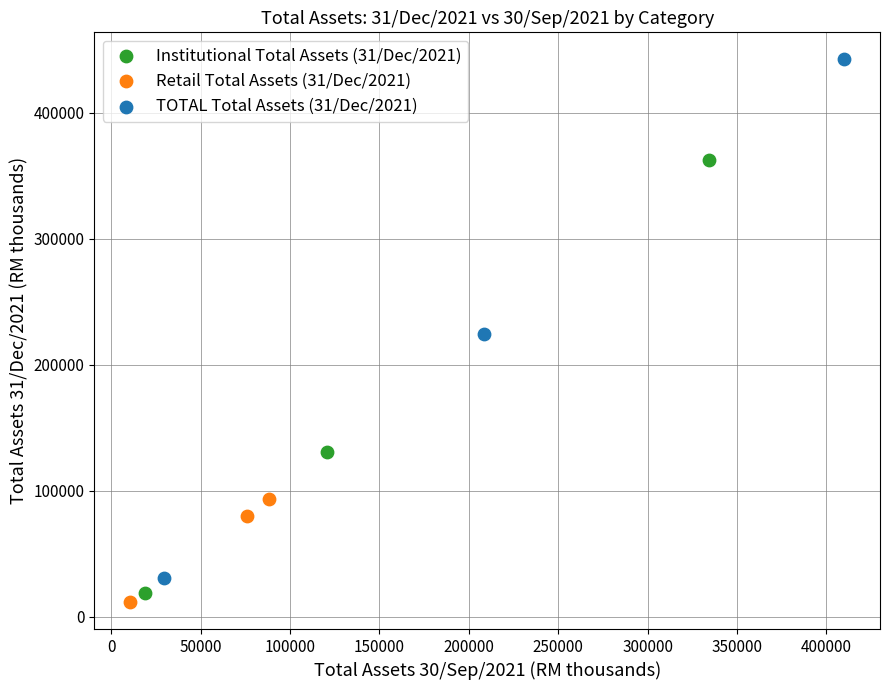

Which series has the largest Y range (max minus min)?

TOTAL Total Assets (31/Dec/2021)